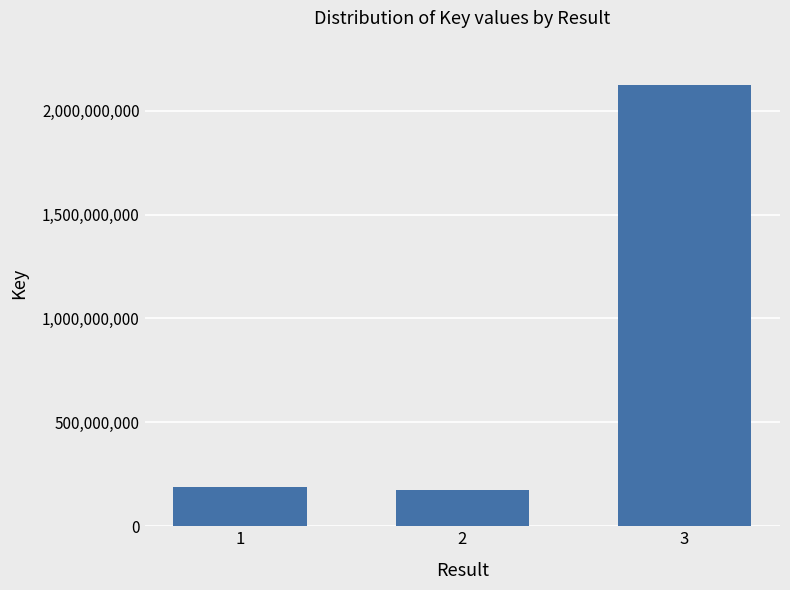

Between 3 and 1, which is larger?

3